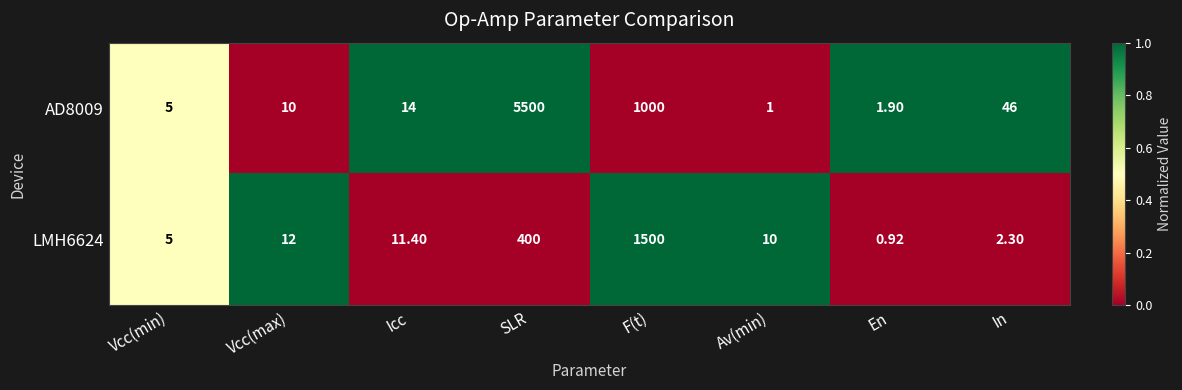

Where does the LMH6624 series first go above 11?

Vcc(max)